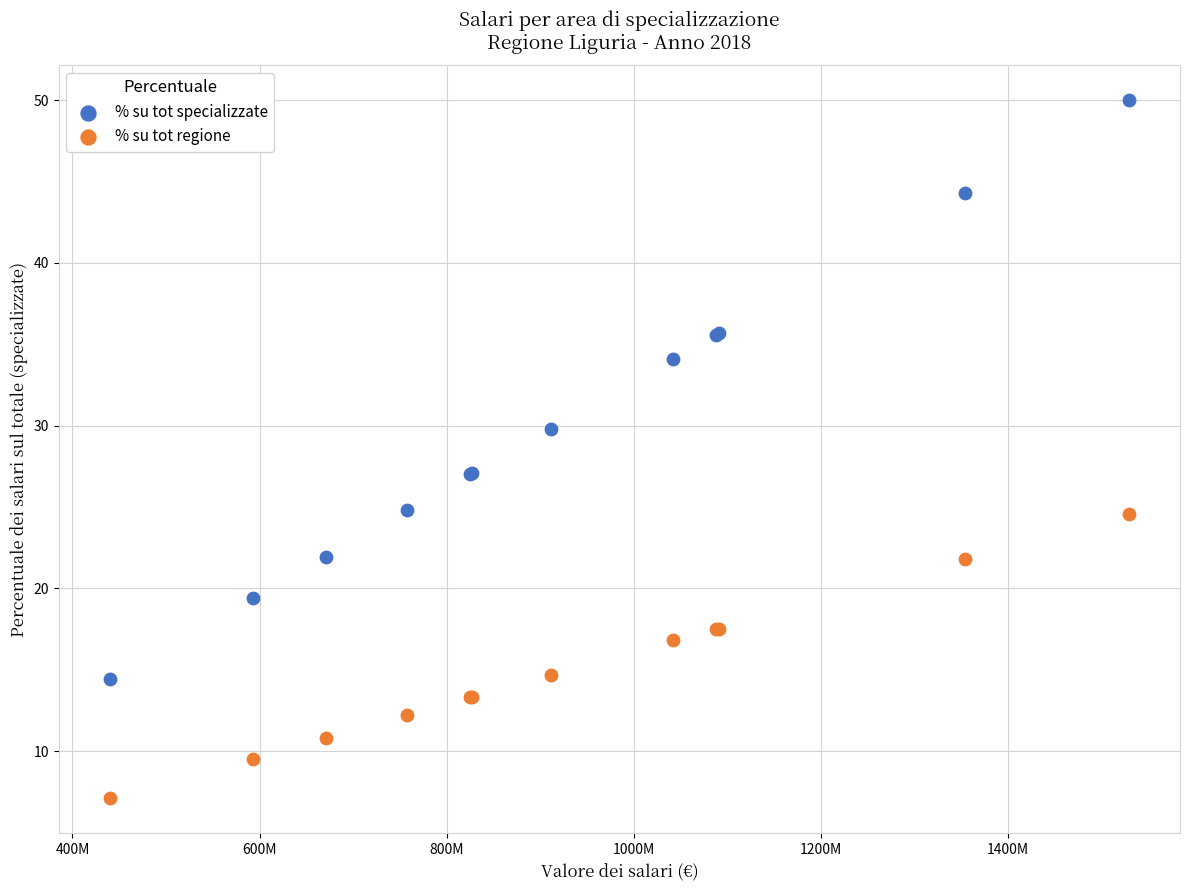

Which series has the widest spread of Y values?

% su tot specializzate